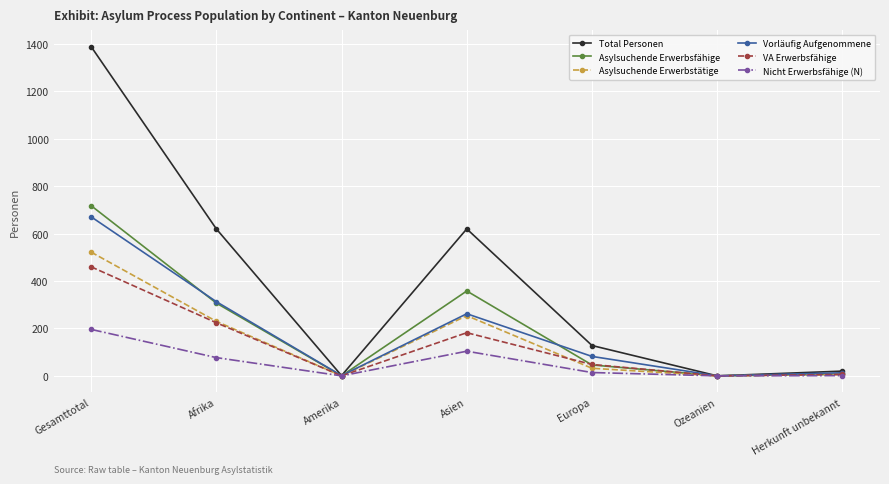

Which category has the highest value in the Nicht Erwerbsfähige (N) series?

Gesamttotal